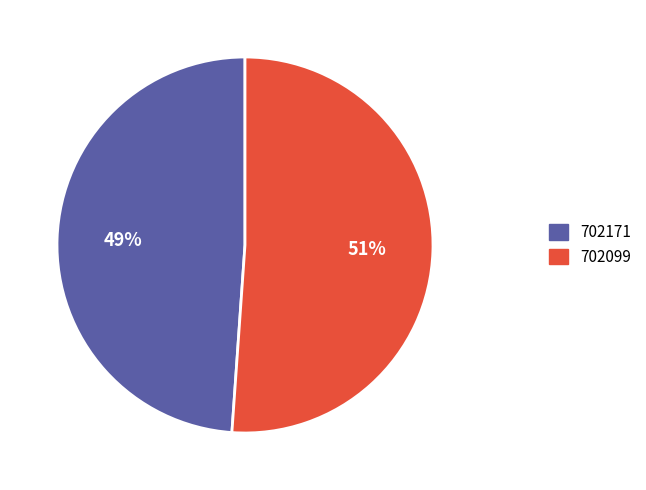

How many segments does this pie chart have?

2